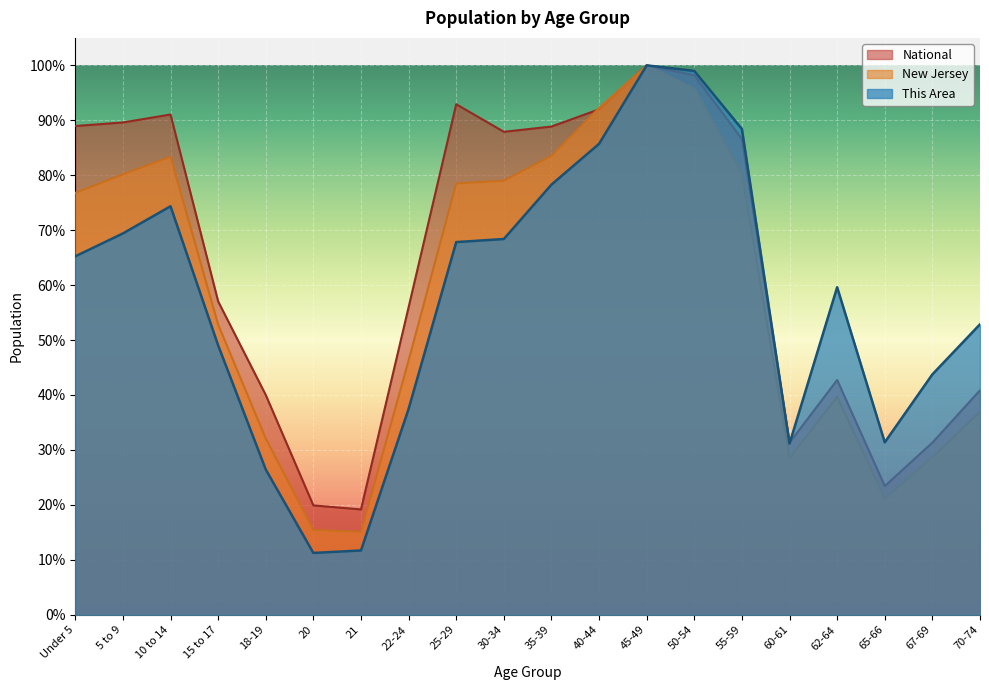

Where is New Jersey nearest to the value 0?

21